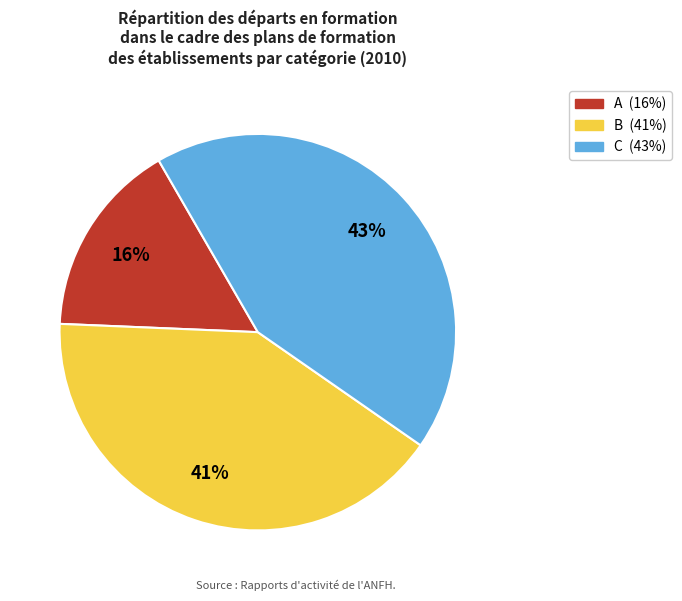

To the nearest percent, what is the difference between the largest and smallest slice percentages?

27%